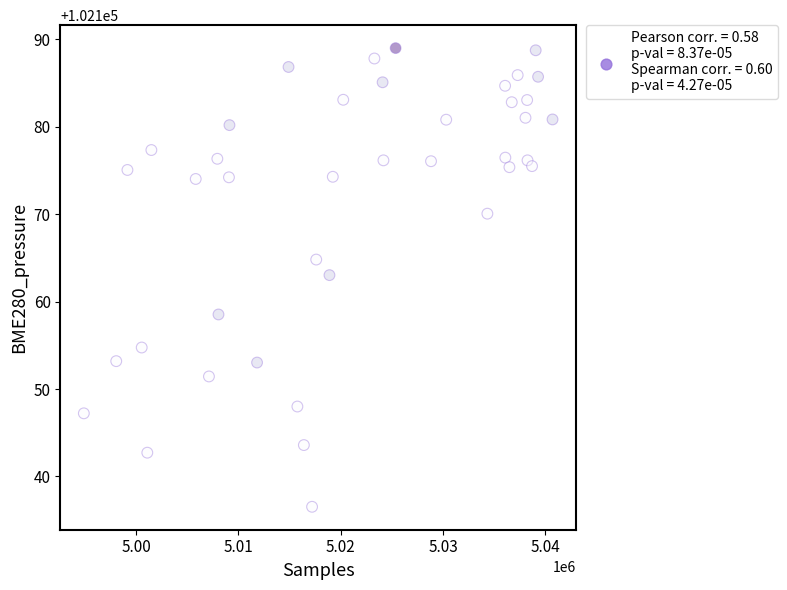

What is the range of Y values (max minus min)?

52.5